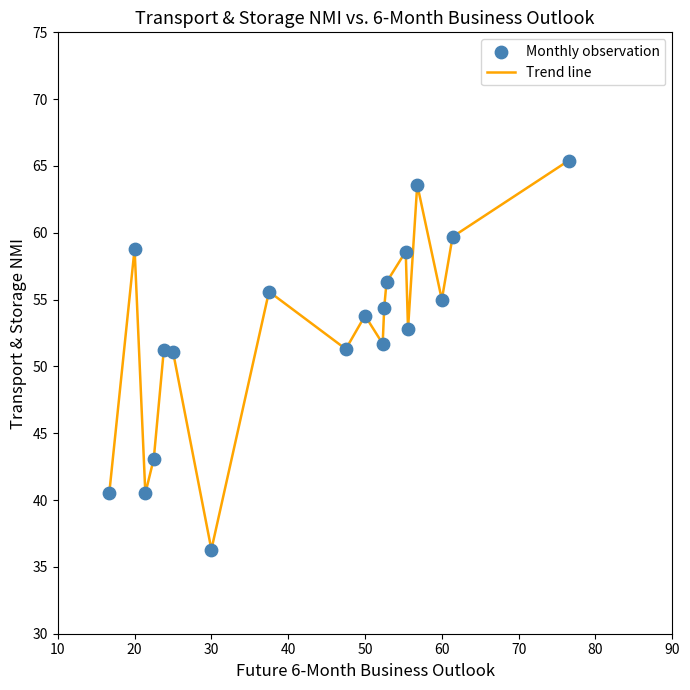

What is the minimum value shown in the chart?

36.3